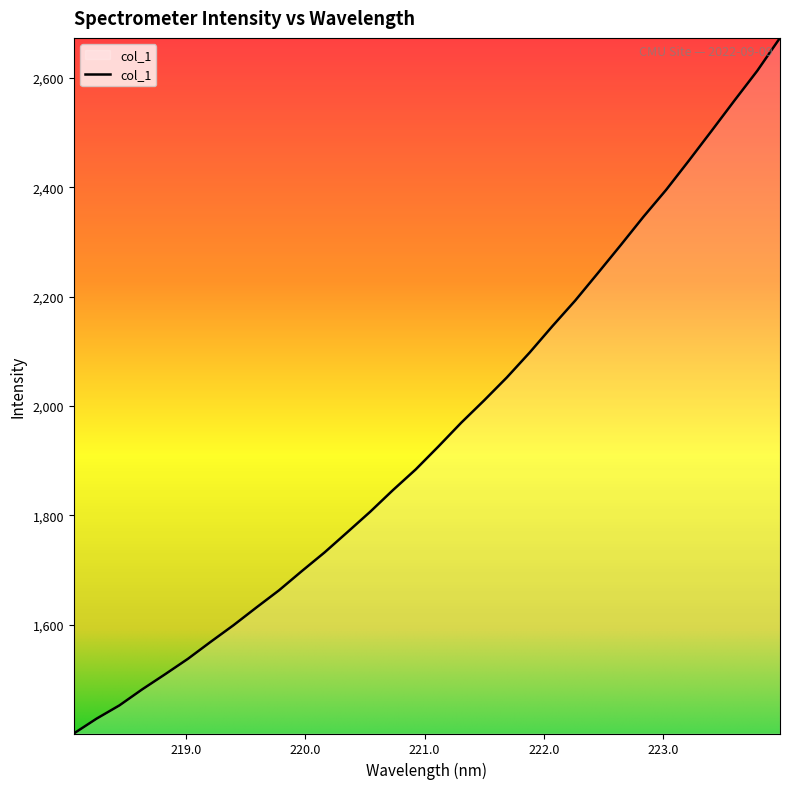

What is the maximum value shown in the chart?

2673.2